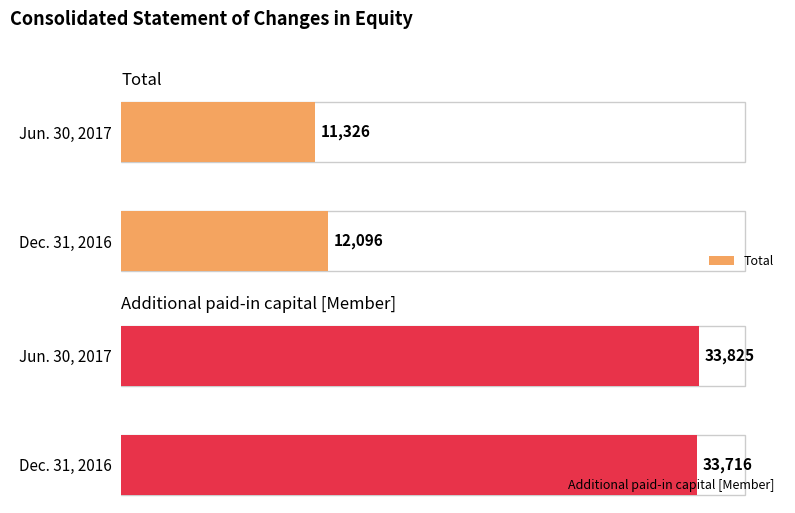

Where is Additional paid-in capital [Member] nearest to the value 33770?

Dec. 31, 2016